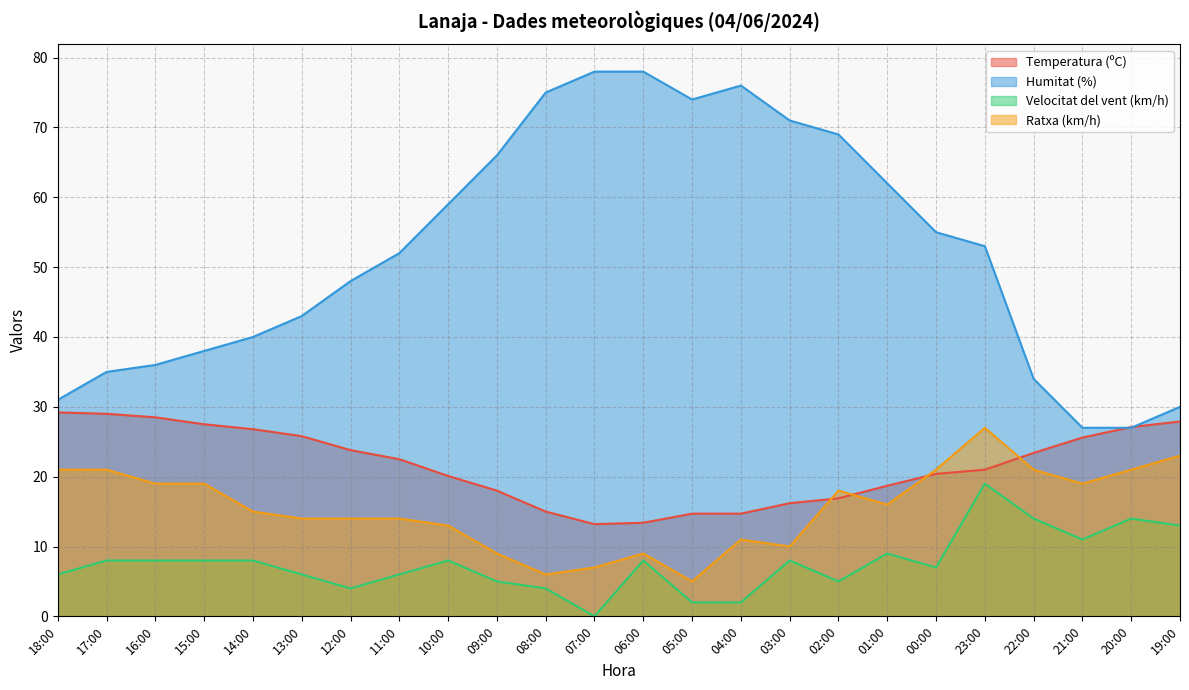

How many interior local peaks does the Humitat (%) series have?

1